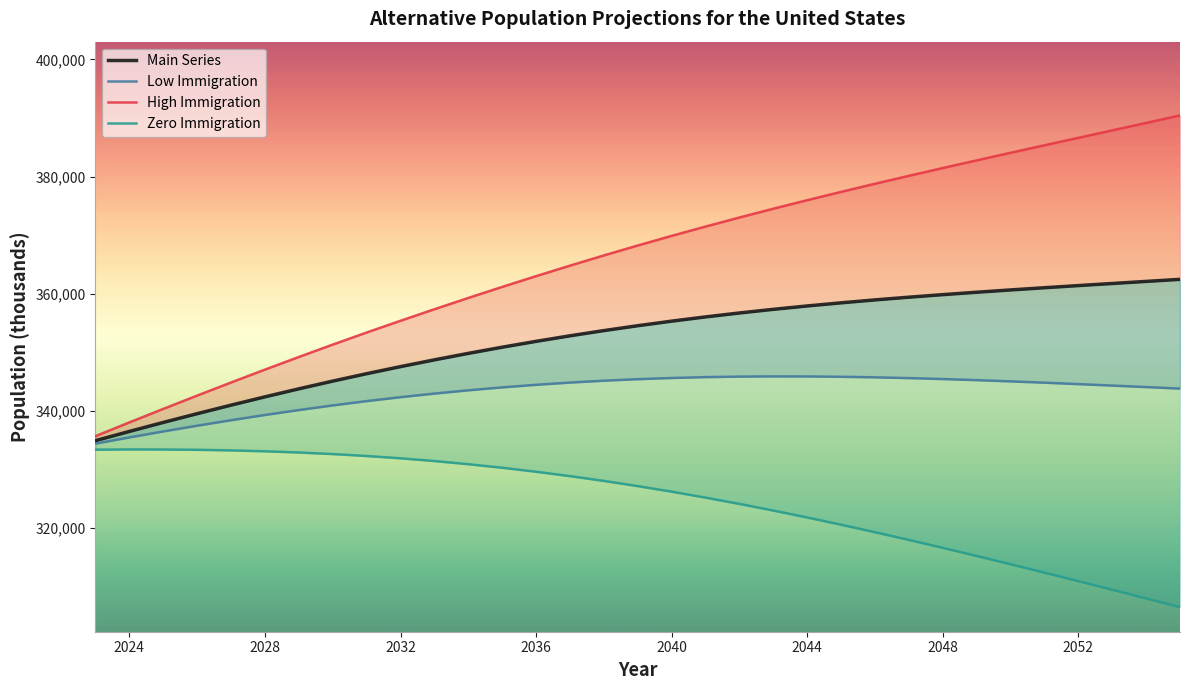

What is the maximum value for Low Immigration?

345877